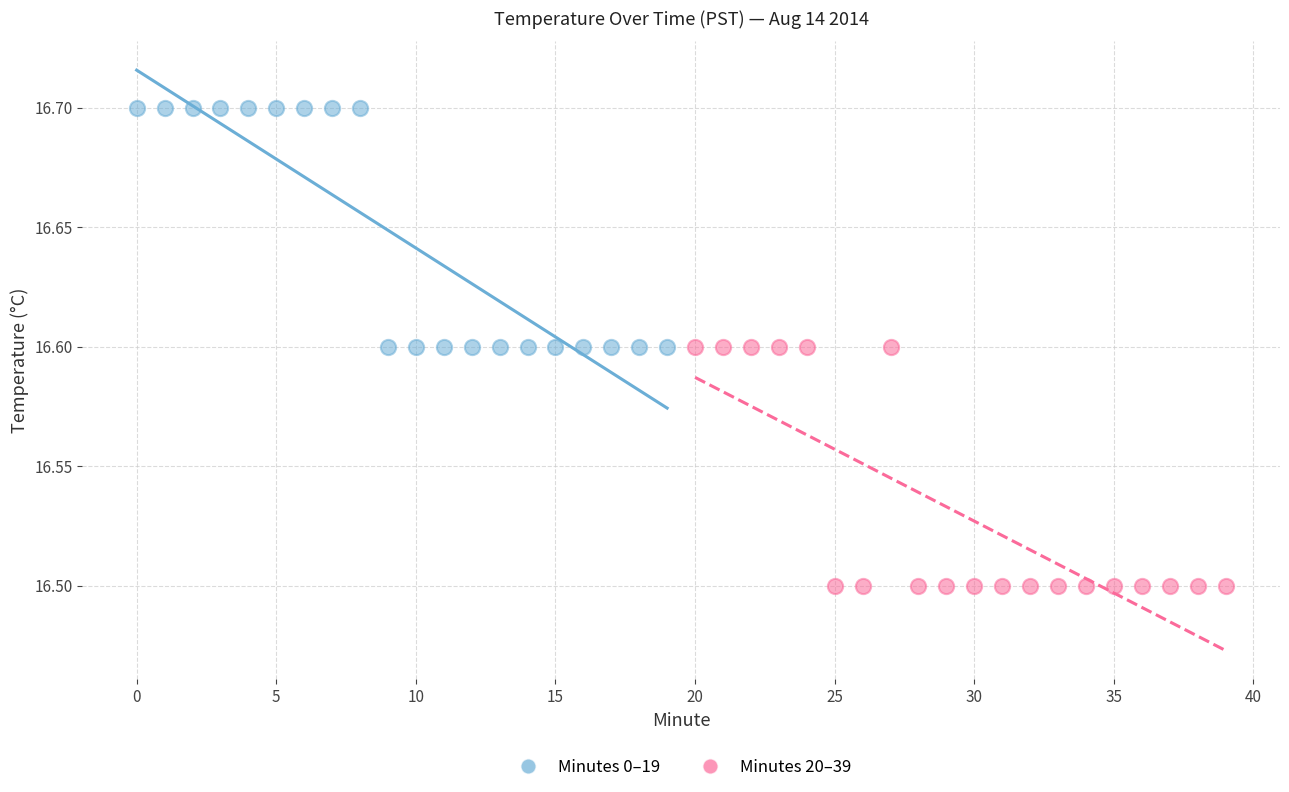

Which series contains the highest Y value?

Minutes 0–19